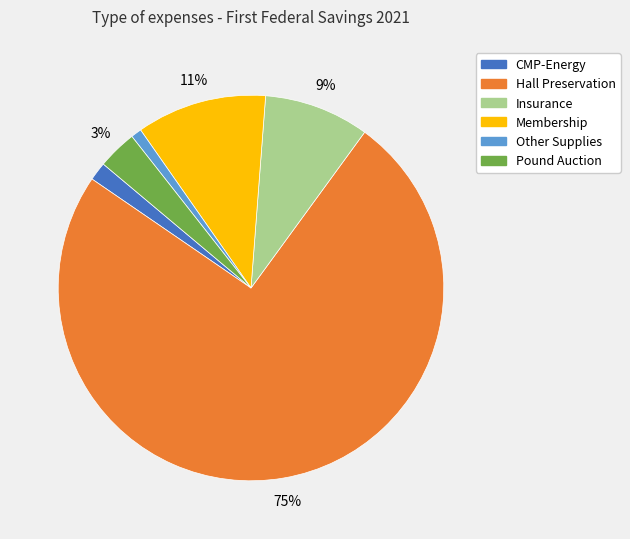

What is the ratio of the value at Insurance to the value at Hall Preservation?

0.1